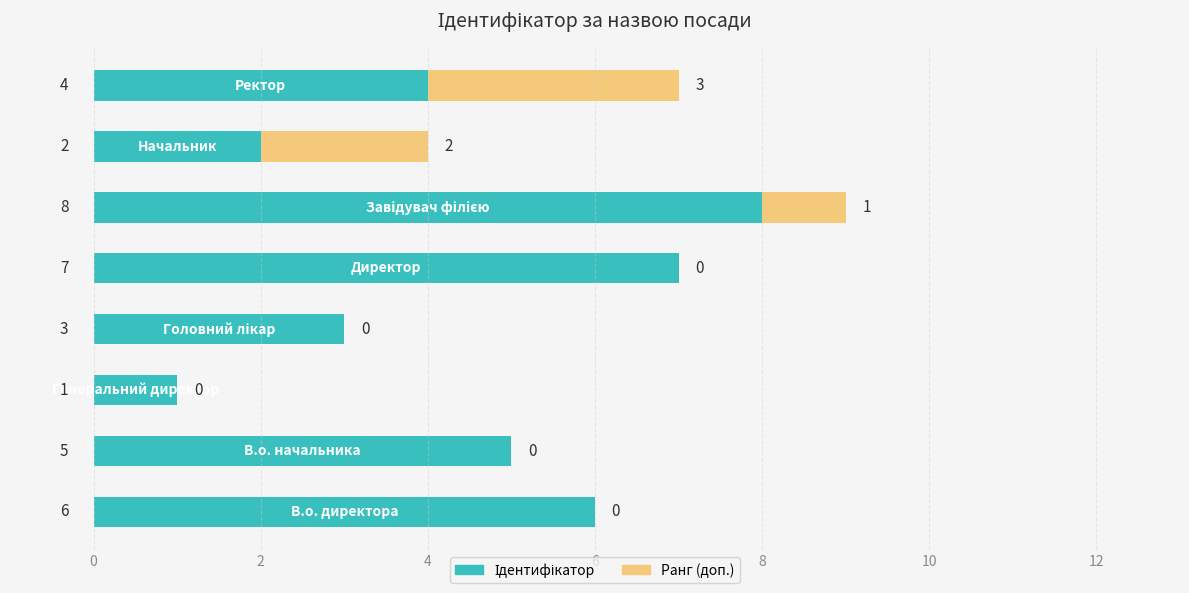

How many series are shown in this chart?

2